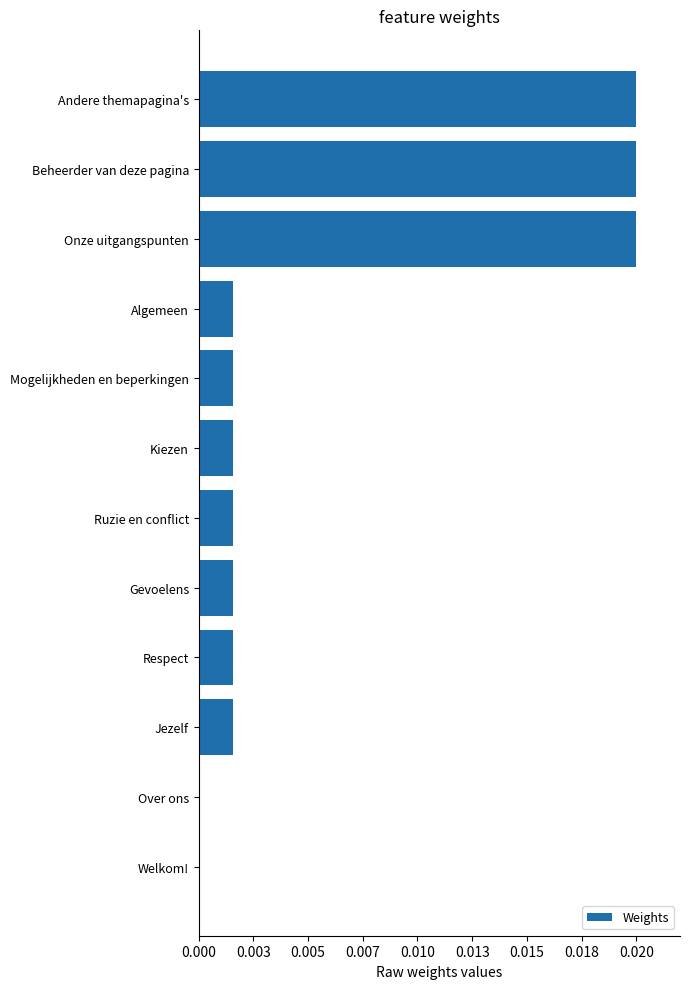

Are the bars horizontal?

Yes